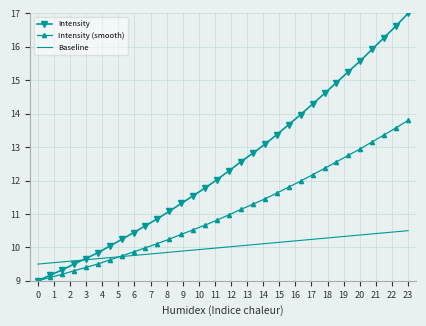

True or false: Intensity (smooth) has more than 1 interior local peaks.

False